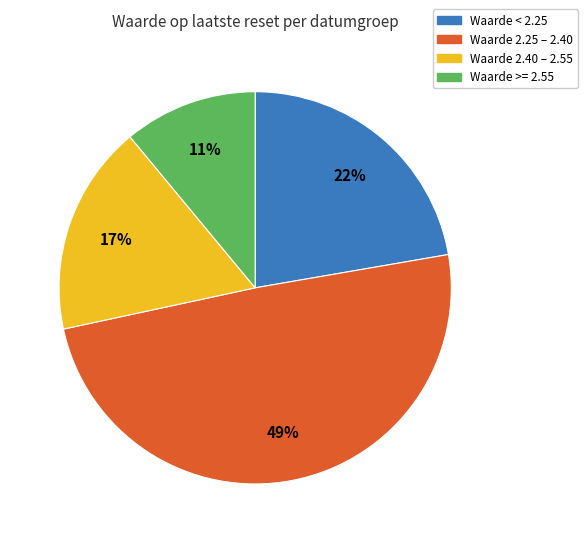

Is there any slice that represents more than half of the pie?

No